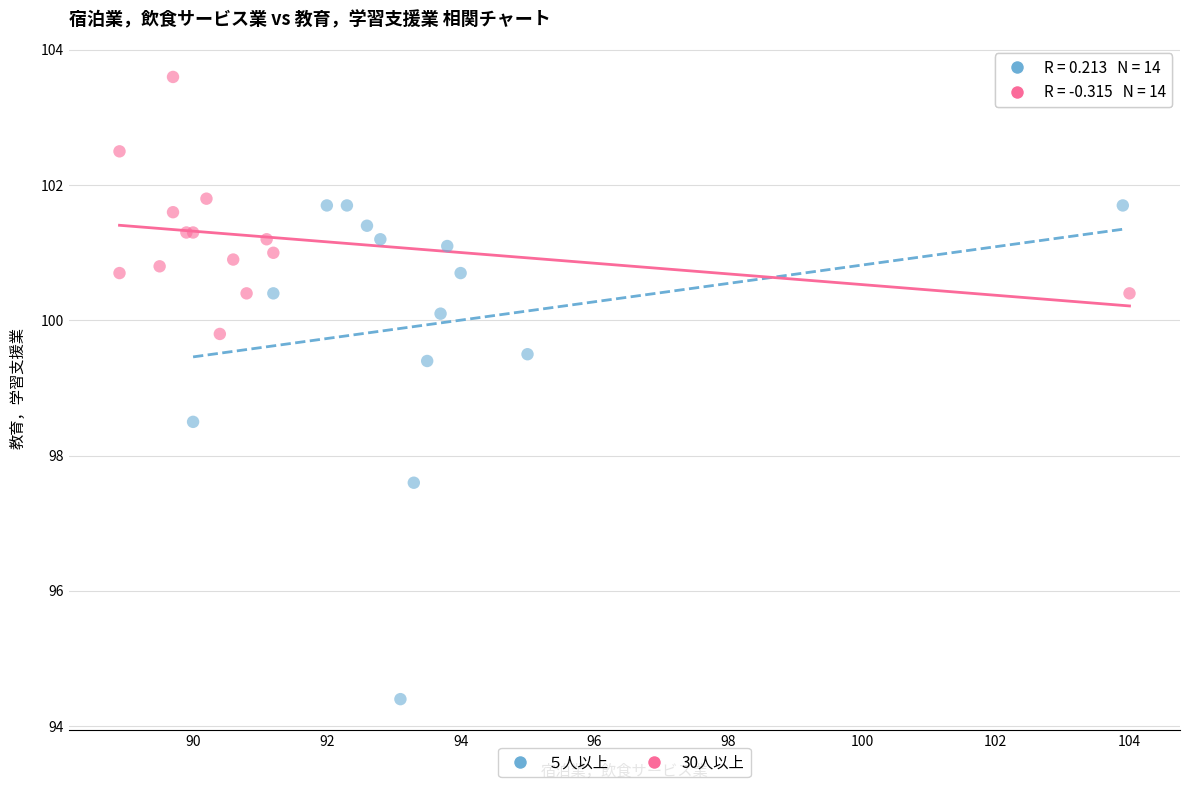

Which series reaches the maximum Y coordinate?

30人以上